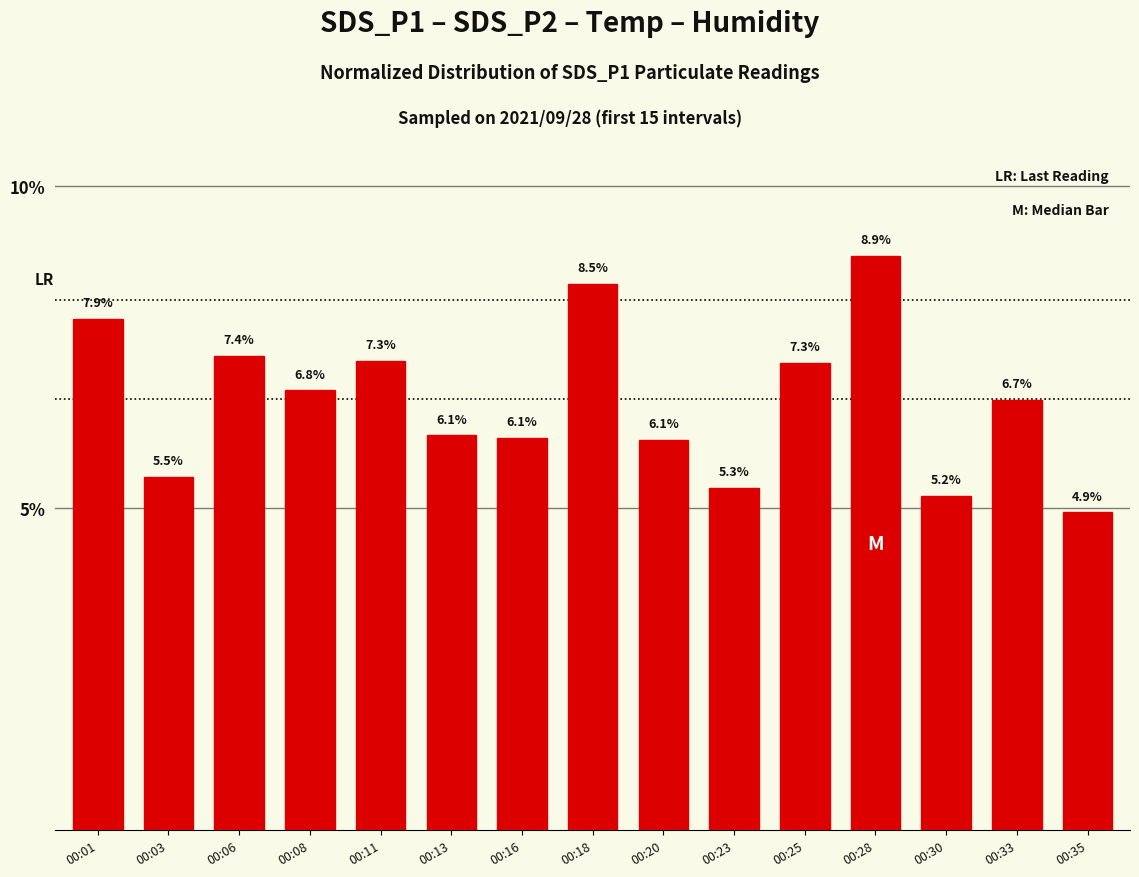

The chart shows a value of 7.3 at 00:25. True or false?

True